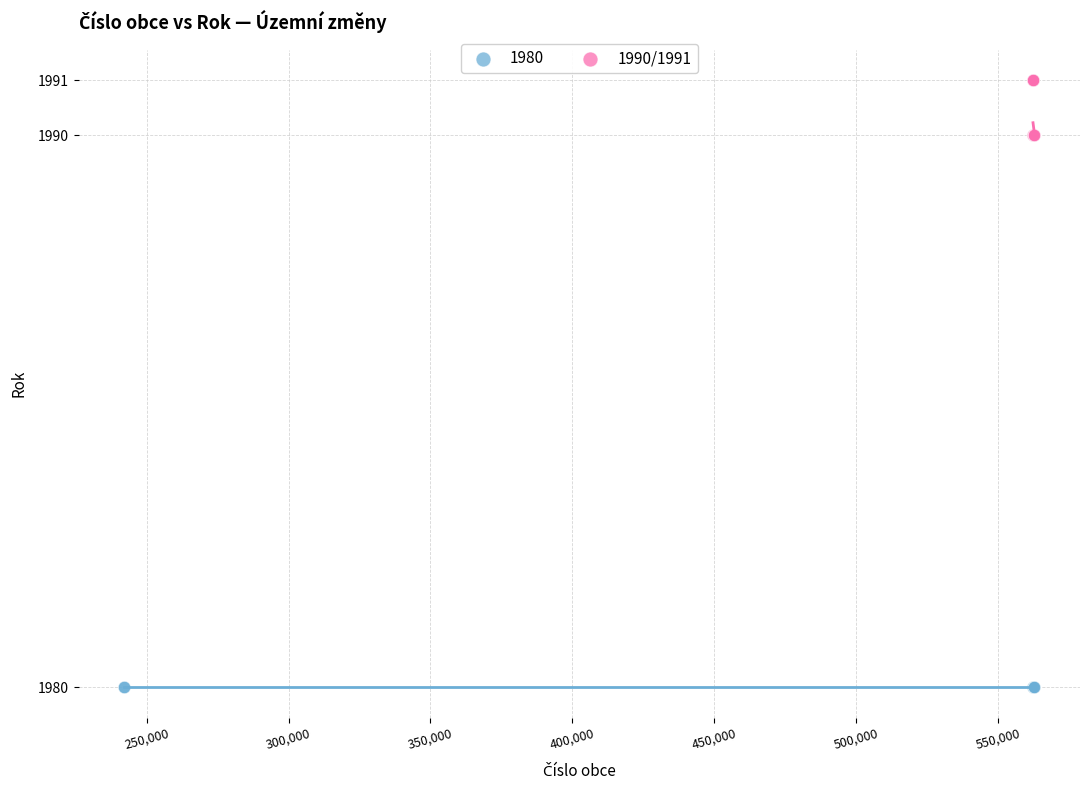

Which series reaches the minimum Y coordinate?

1980